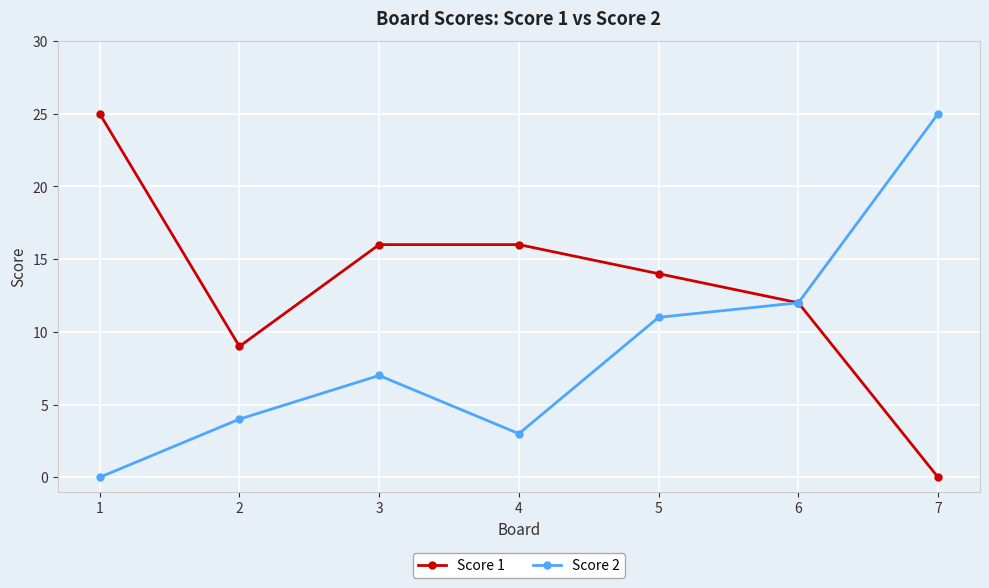

Reading left to right, what are all the values shown in this chart?

Score 1: 25	9	16	16	14	12	0
Score 2: 0	4	7	3	11	12	25